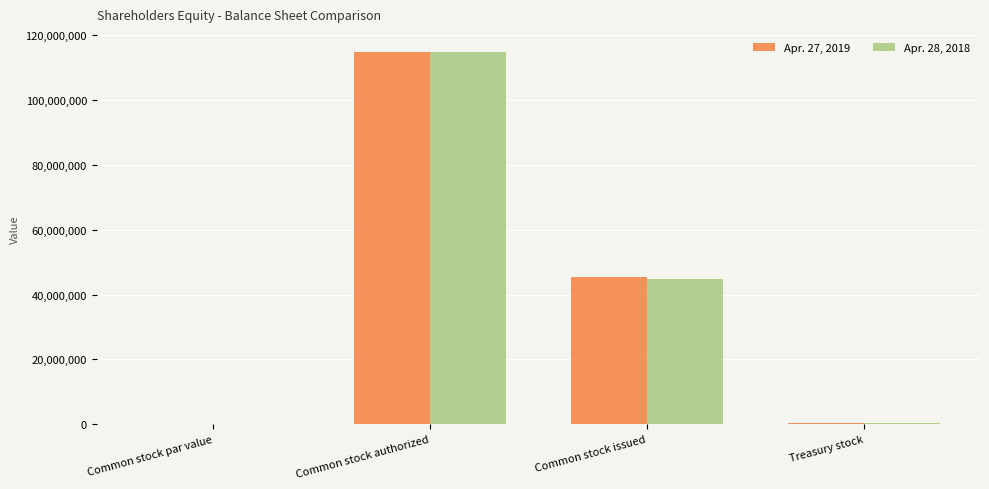

True or false: Apr. 28, 2018 has a value of 25036160 at Common stock issued.

False